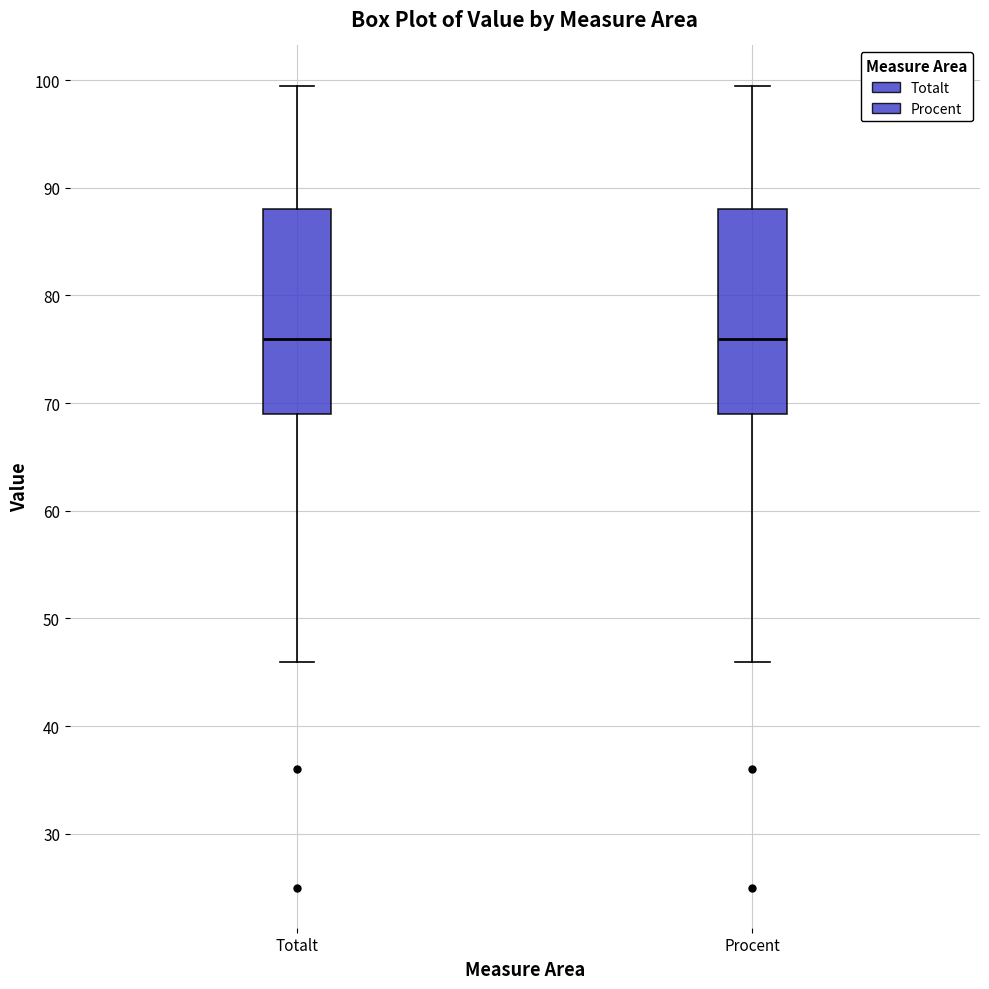

Reading left to right, read every box against the y-axis: the position of its median line, the range the box covers, and the ends of its whiskers. The values are not printed on the chart, so give them approximately, as read against the axis.

Totalt: median 76, box 69 to 88, whiskers 46 to 100
Procent: median 76, box 69 to 88, whiskers 46 to 100